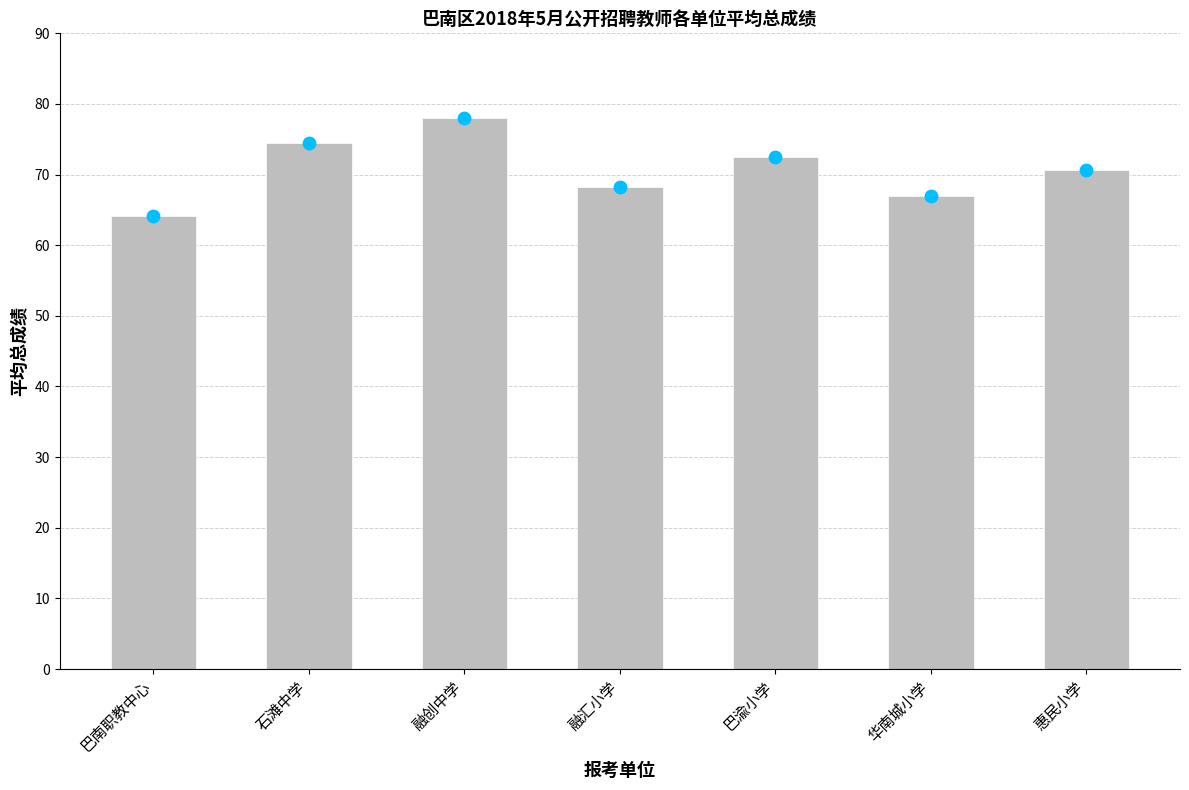

What is the total value across all series at 惠民小学?

141.4